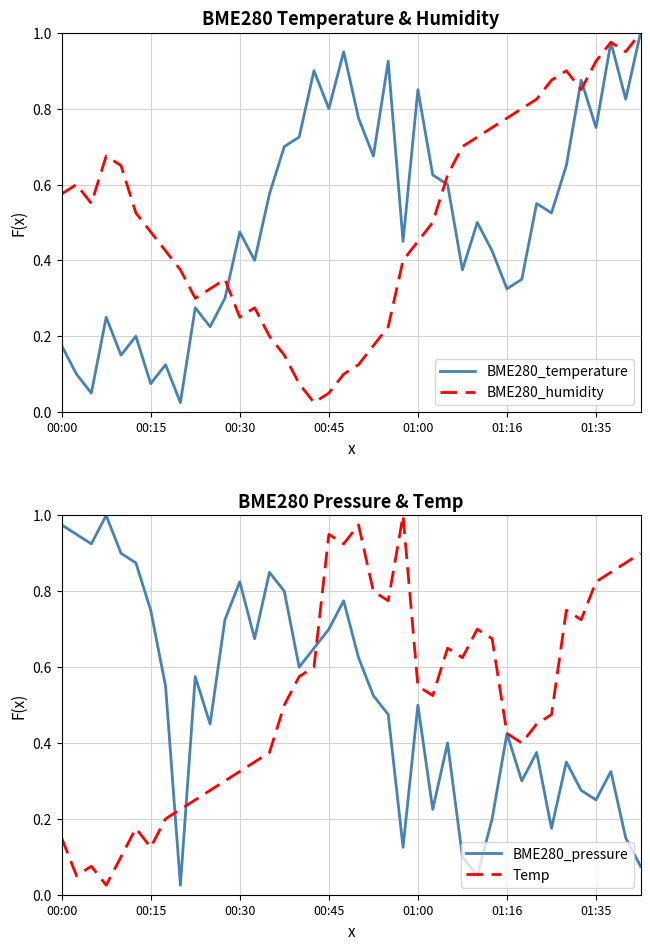

What is the difference between the maximum and second lowest values in the BME280_temperature series?

0.9